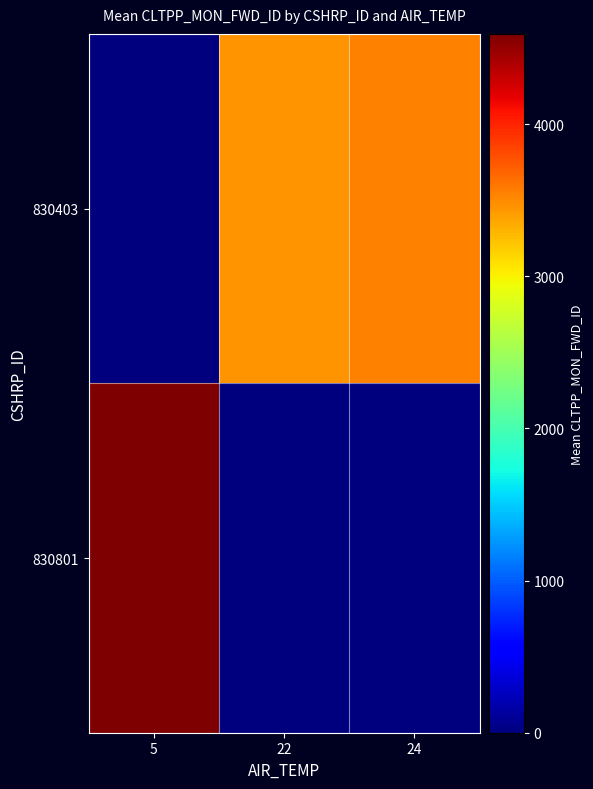

What is the difference between the highest and lowest values at 5?

4594